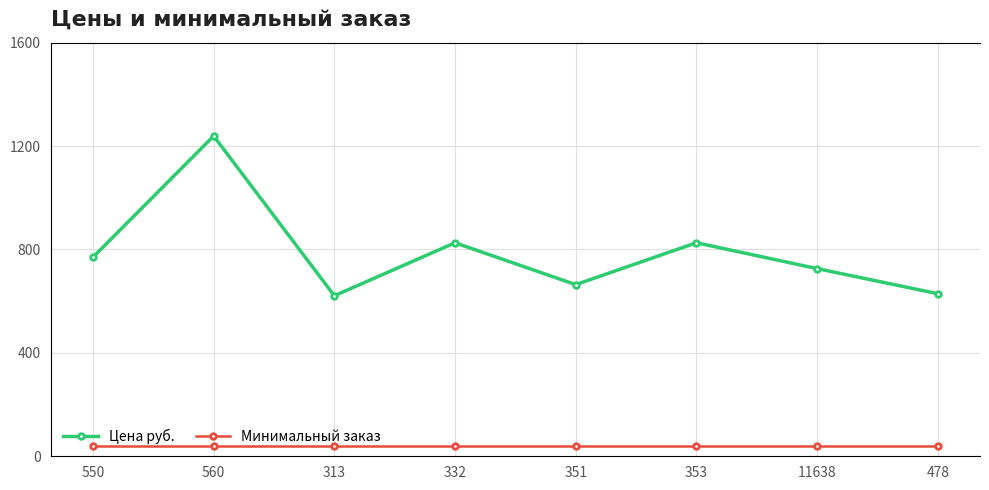

Is it true that Минимальный заказ equals 1 at 560?

True